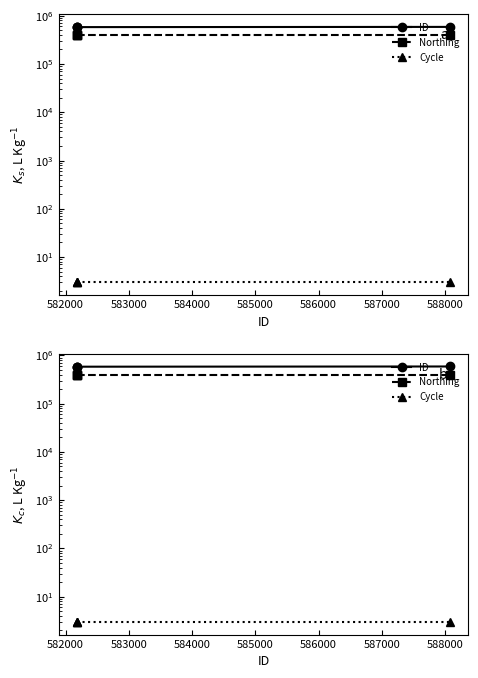

Is it true that Cycle equals 4 at 581000?

False